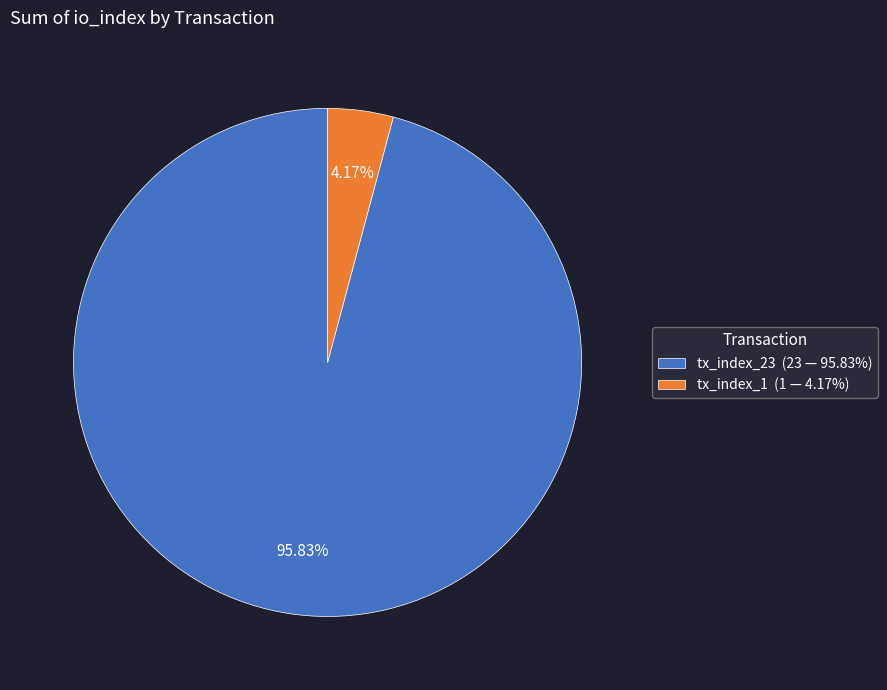

Combined, do tx_index_1 and tx_index_23 account for over 50%?

Yes